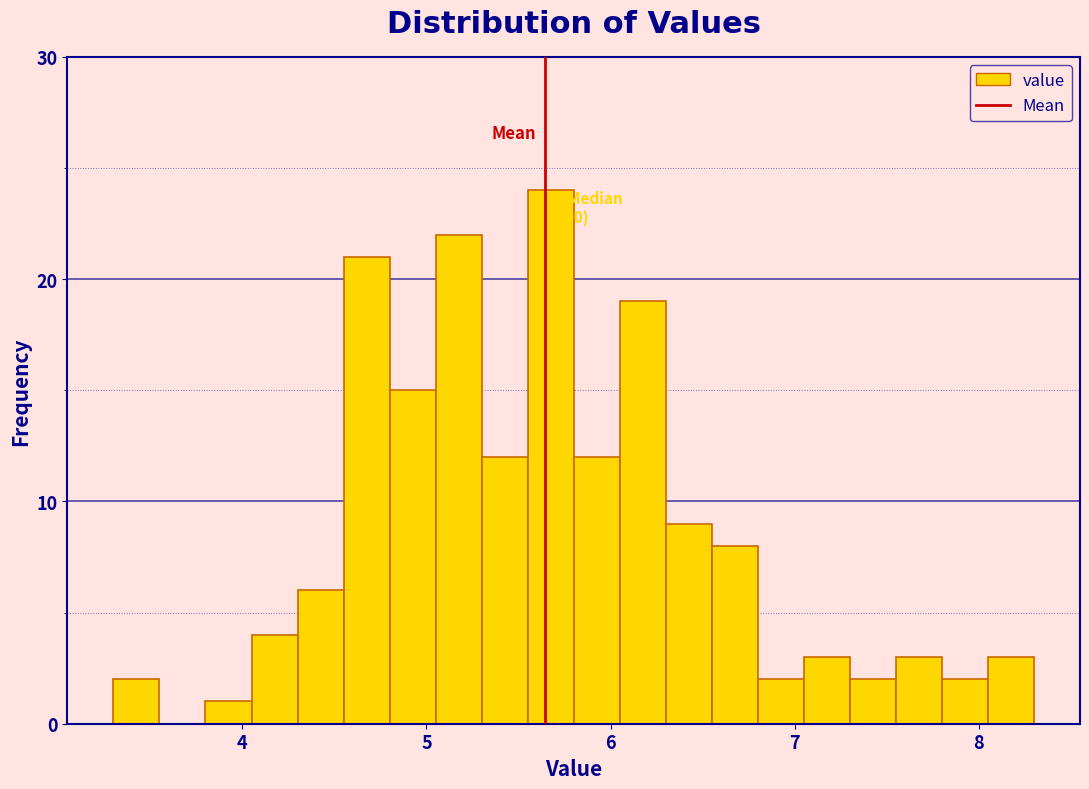

Read against the x-axis, roughly where is the centre of the tallest bar?

5.7